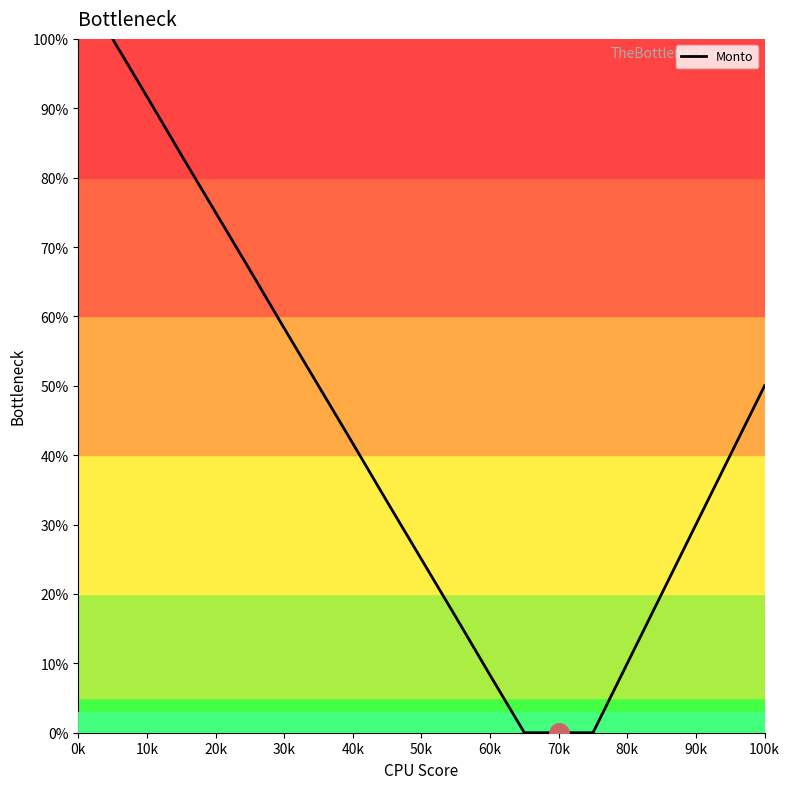

Reading right to left, what are all the values shown in this chart?

50.0	40.0	30.0	20.0	10.0	0.0	0.0	0.0	8.3	16.7	25.0	33.3	41.7	50.0	58.3	66.7	75.0	83.3	91.7	100.0